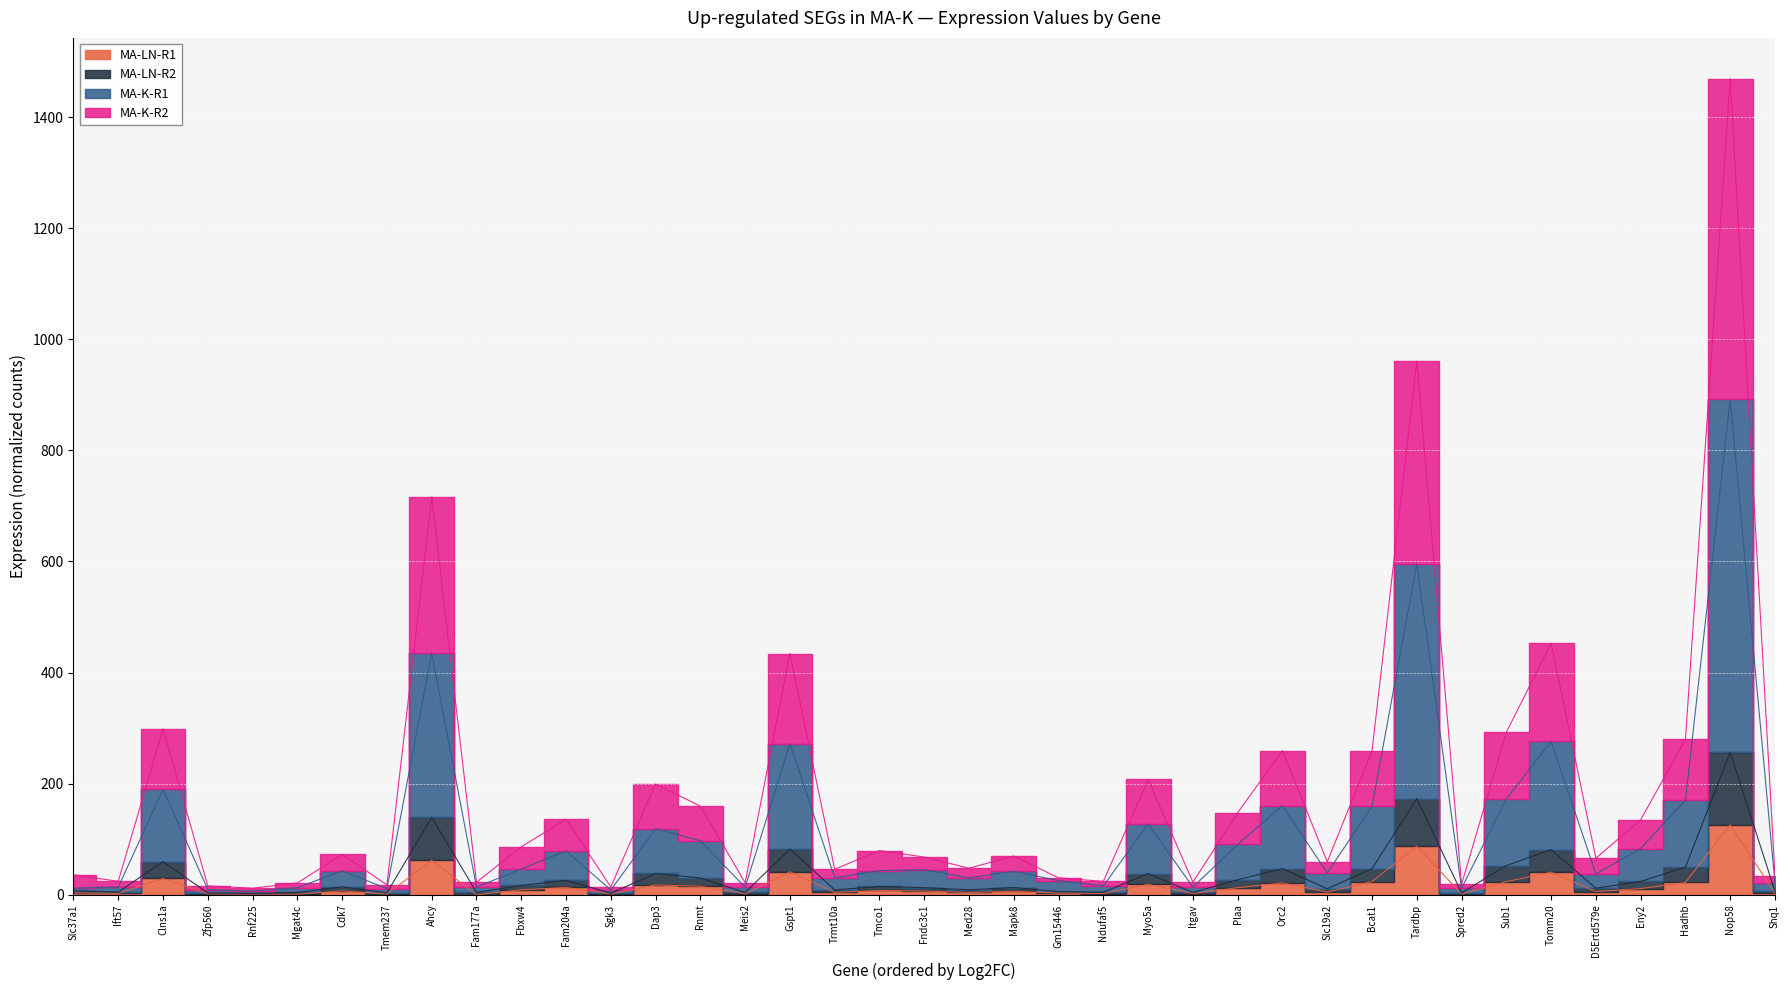

True or false: MA-K-R1 and MA-K-R2 cross at least once.

False